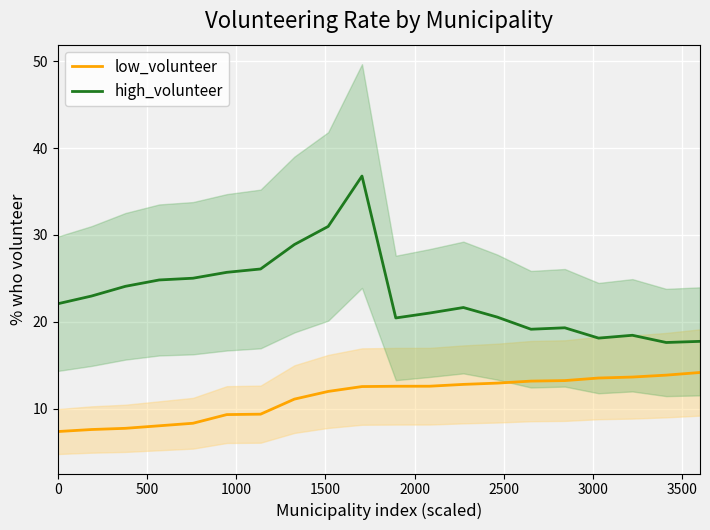

List the series in order of their peak value, highest first.

high_volunteer, low_volunteer